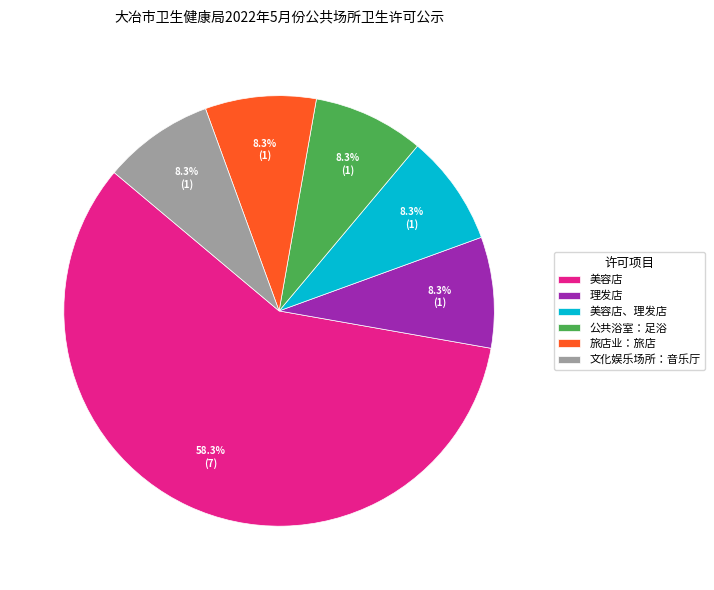

What is the majority slice?

美容店